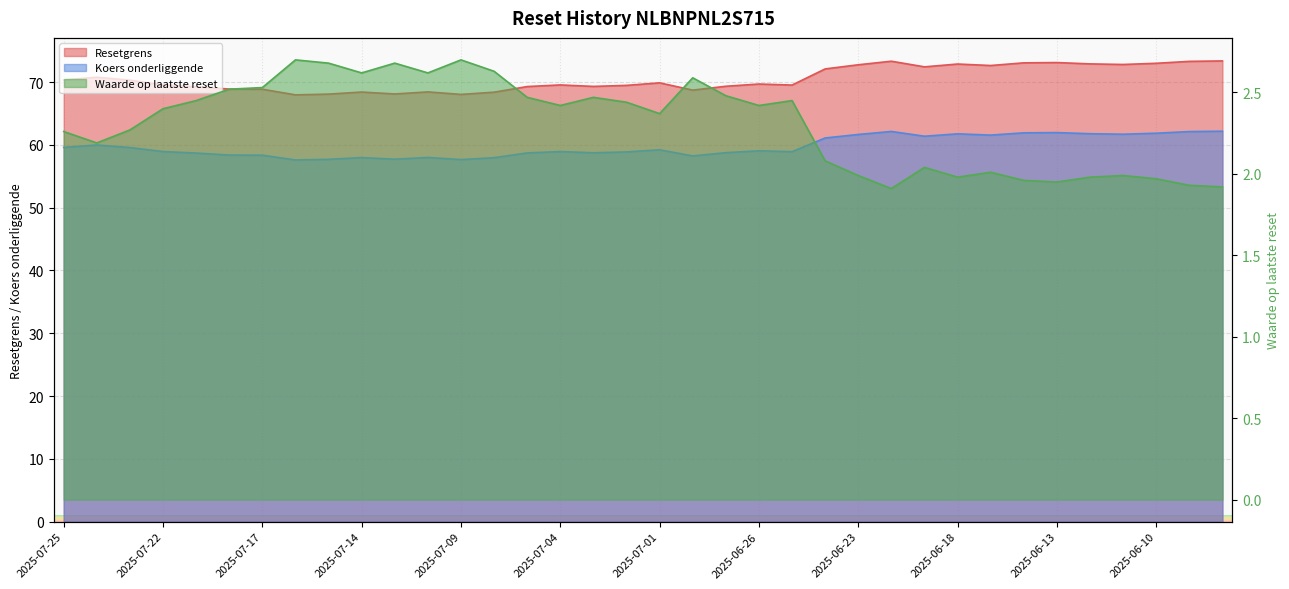

Does the chart display data point markers on the line(s)?

No